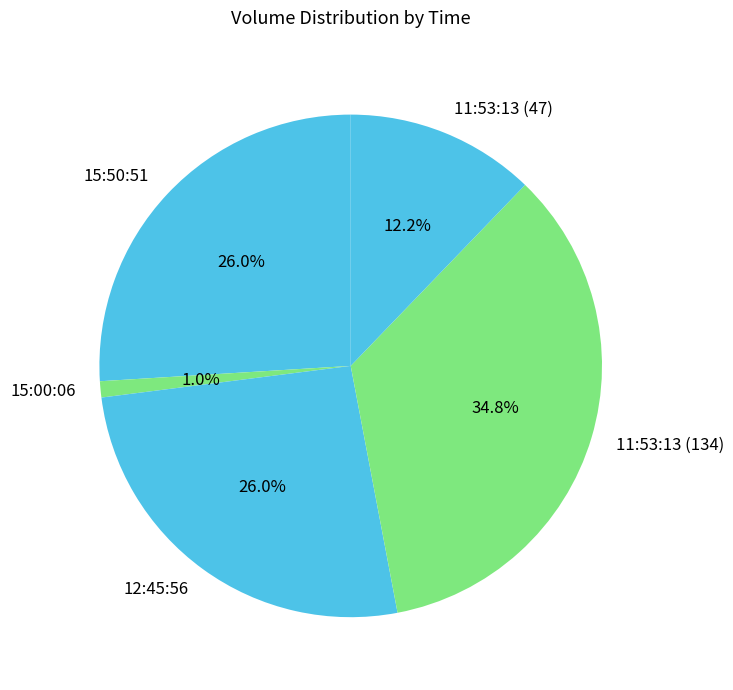

What percentage is the 12:45:56 slice, to the nearest percent?

26%